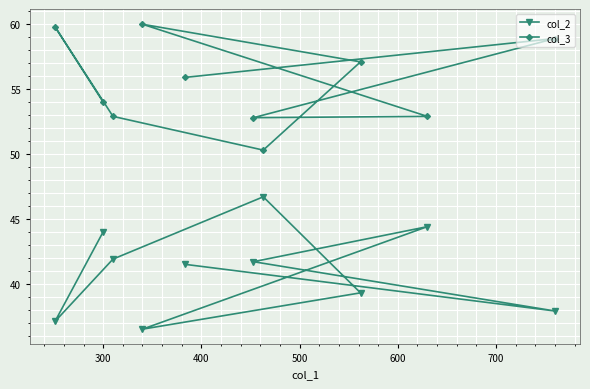

List the series in order of their peak value, highest first.

col_3, col_2